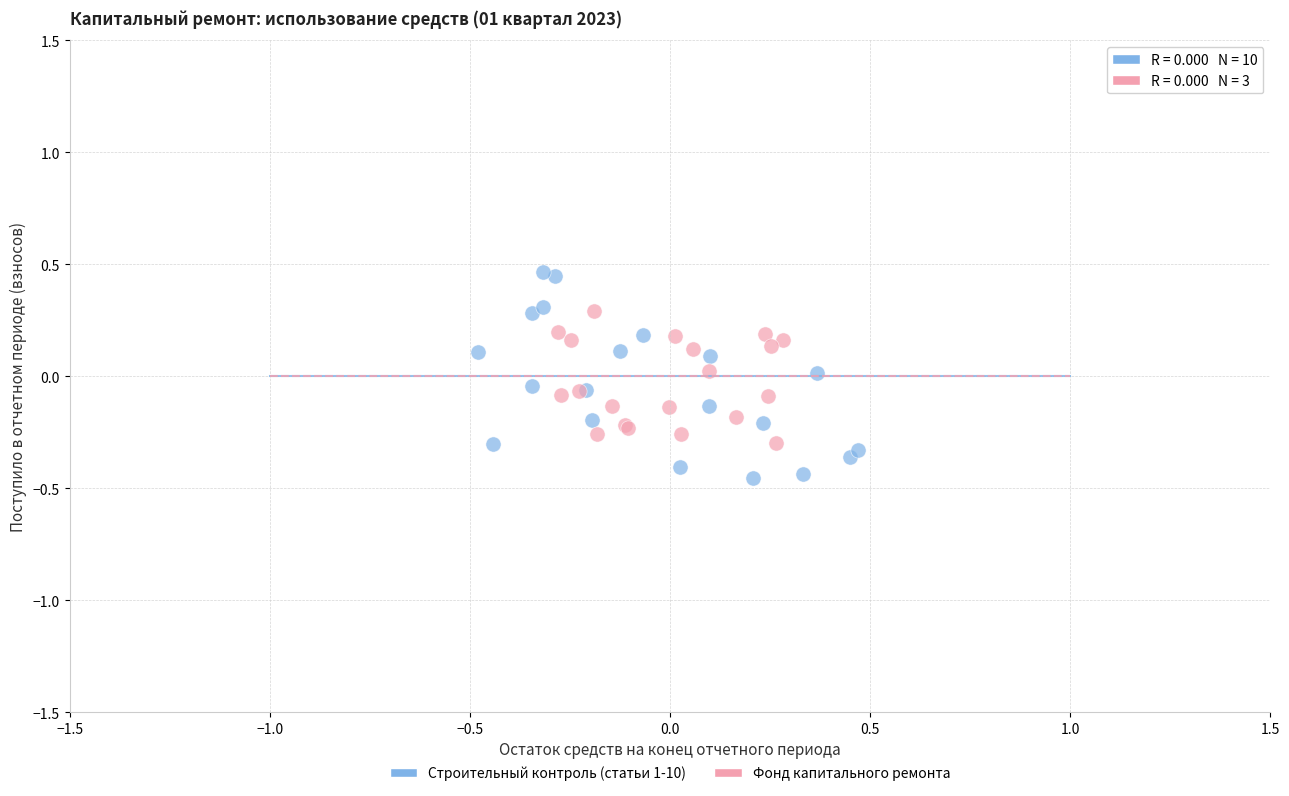

Which series has the widest spread of Y values?

Строительный контроль (статьи 1-10)